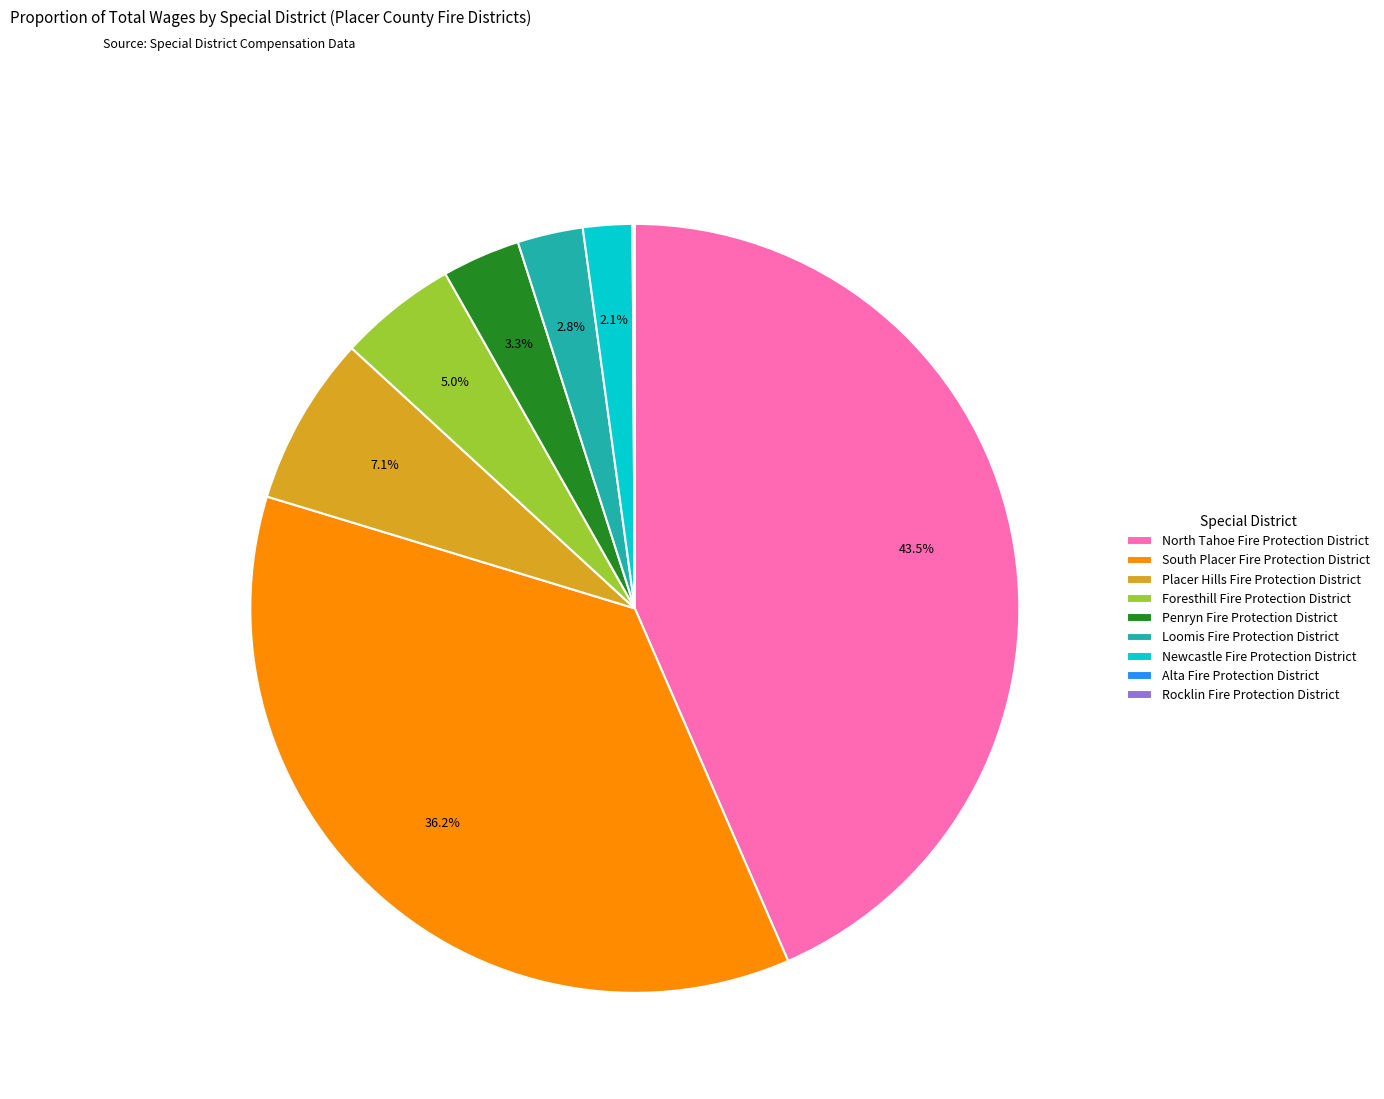

Which slice is the largest?

North Tahoe Fire Protection District